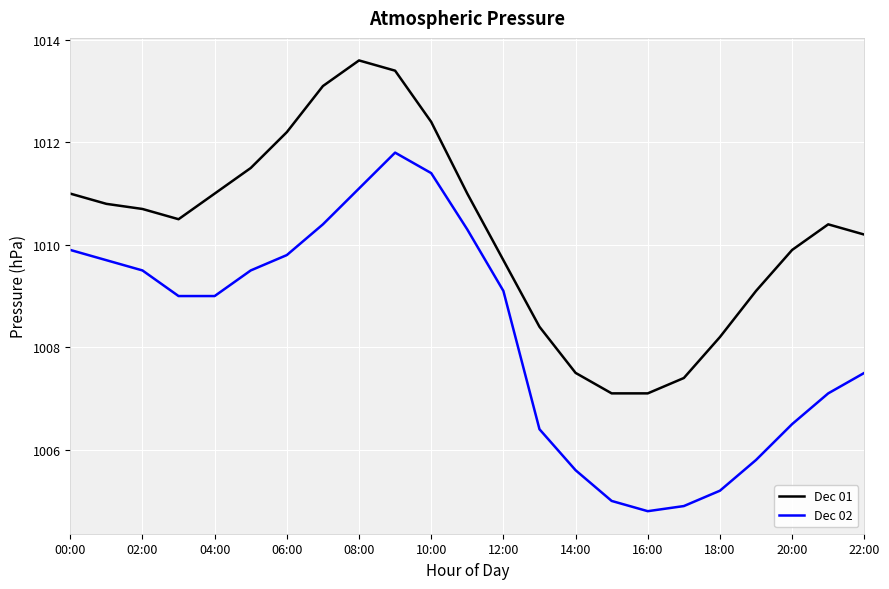

Which series has the largest range (max minus min)?

Dec 02